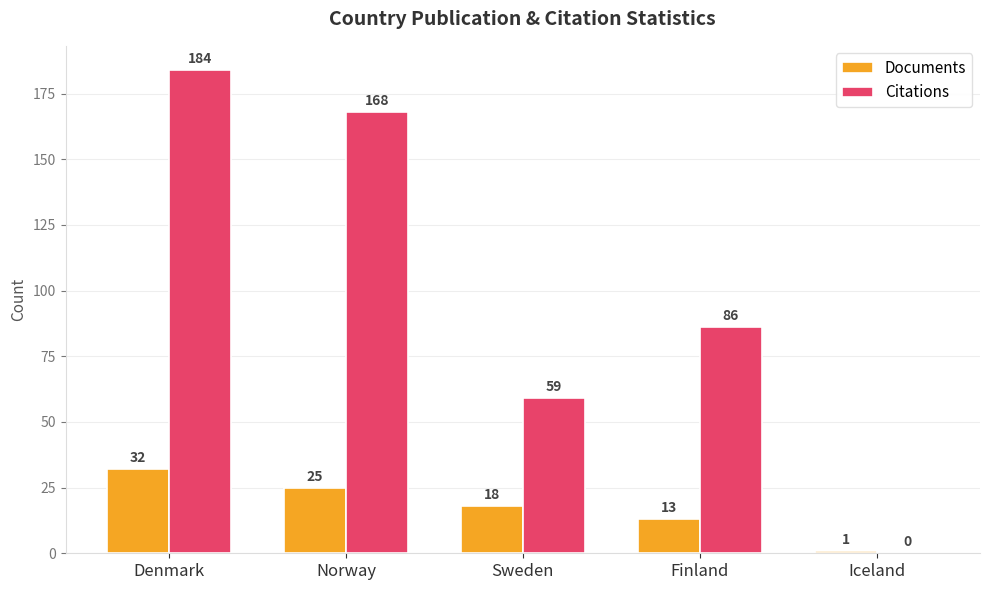

Where is Documents nearest to the value 16?

Sweden